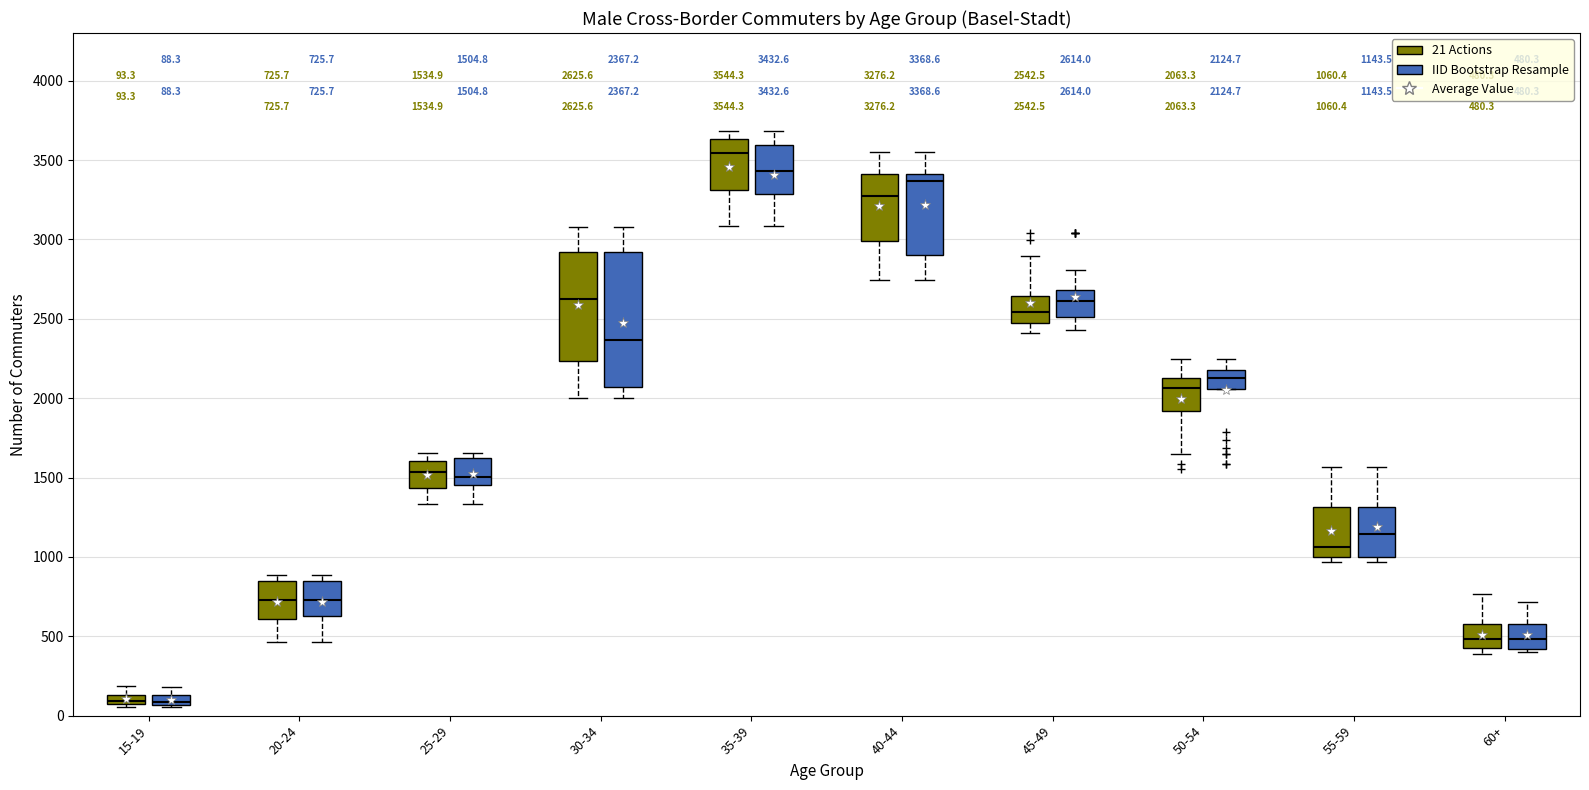

Which box is the tallest, from its lower edge to its upper edge?

30-34 (IID Bootstrap Resample)